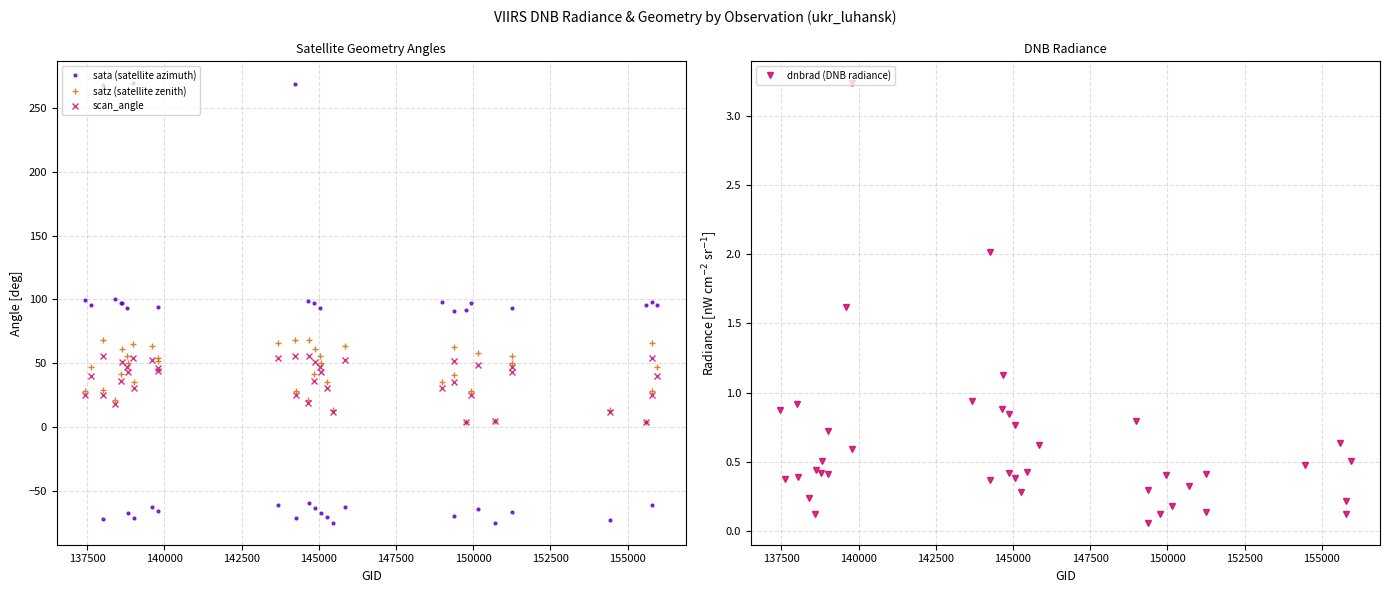

Which series has the largest total across all categories?

satz (satellite zenith)